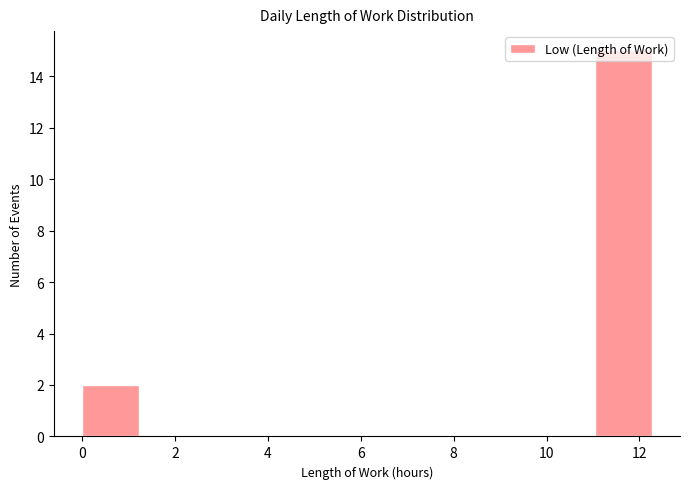

What is the height of the bar covering 0.0 to 1.2 on the x-axis? Neither the bar edges nor the heights are printed on the chart, so give them approximately, as read against the axes.

2